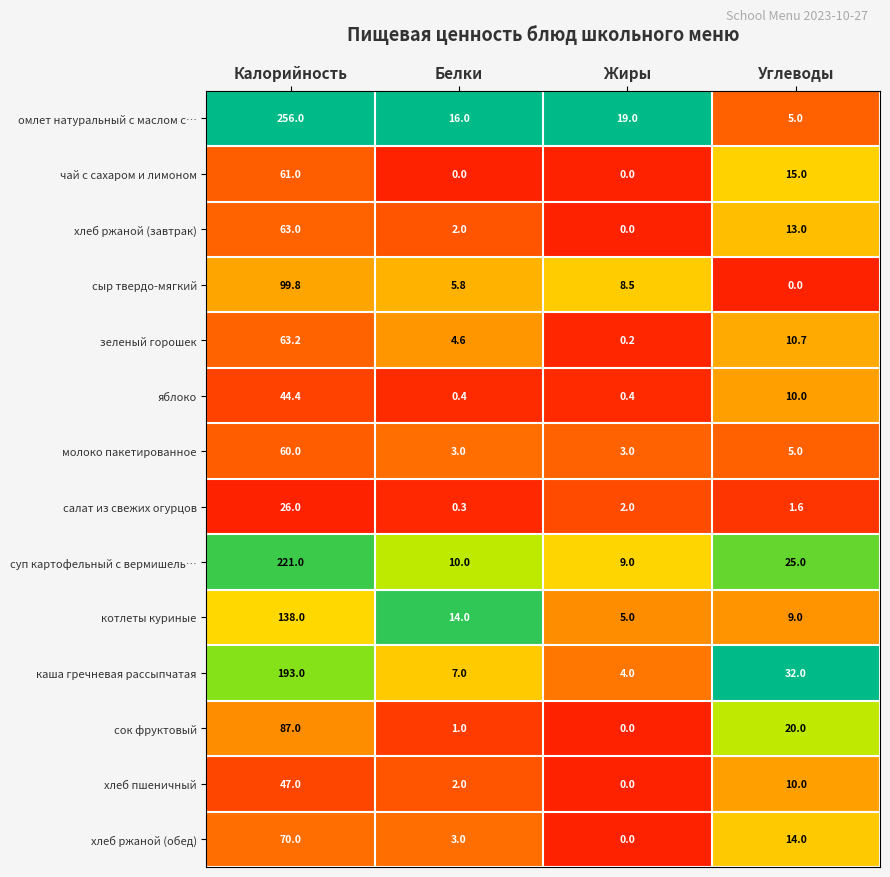

What is the total value across all series at Углеводы?

170.3